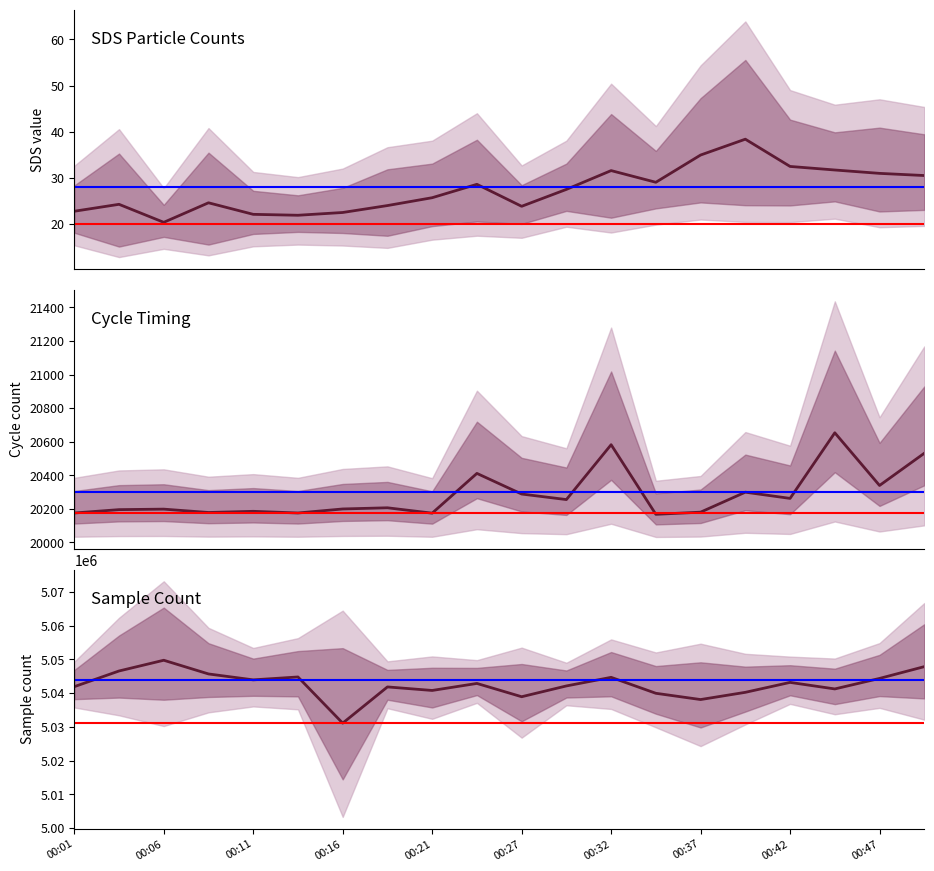

The Max_cycle series shows 20180.0 at 00:37. True or false?

True